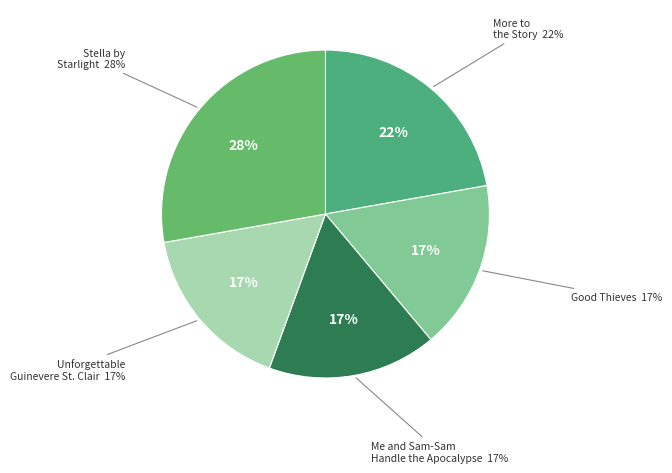

Between Good Thieves and Stella by Starlight, which is larger?

Stella by Starlight